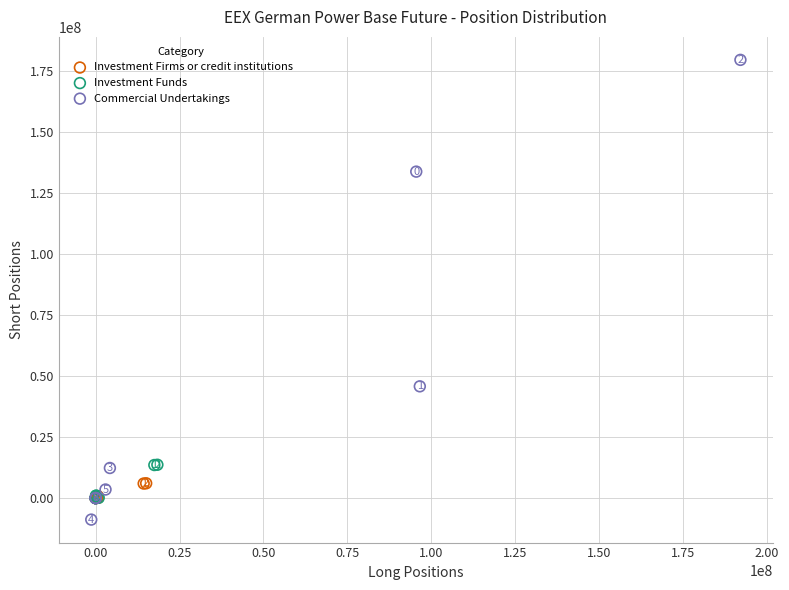

Which series contains the highest Y value?

Commercial Undertakings